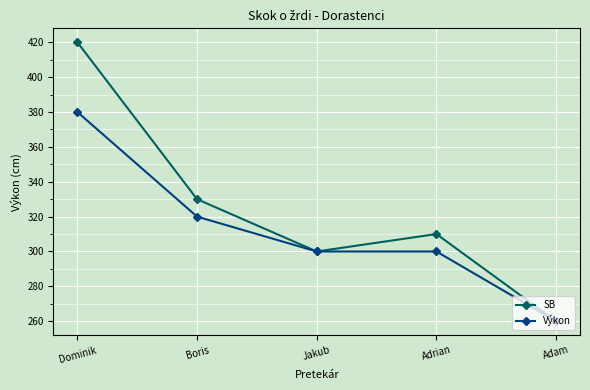

At how many categories does at least one series exceed 408?

1